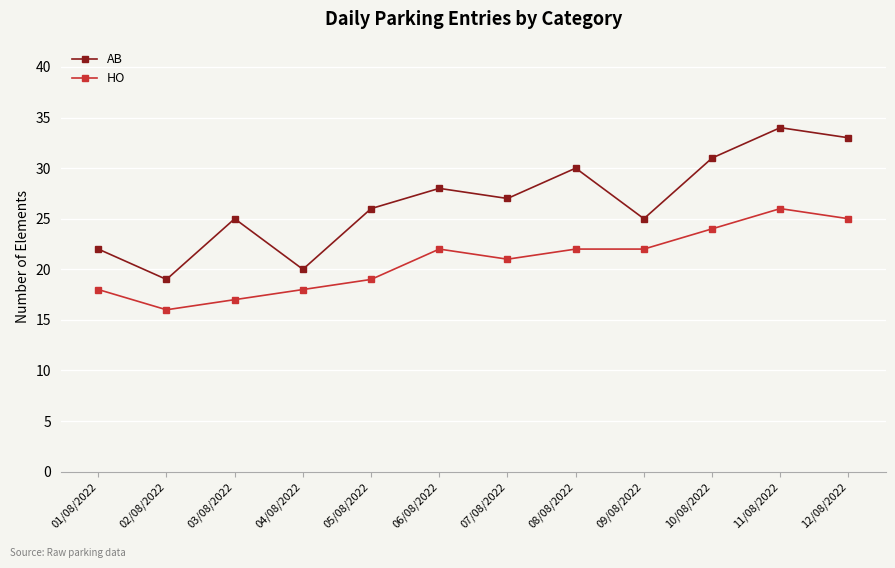

Is it true that AB equals 9 at 12/08/2022?

False